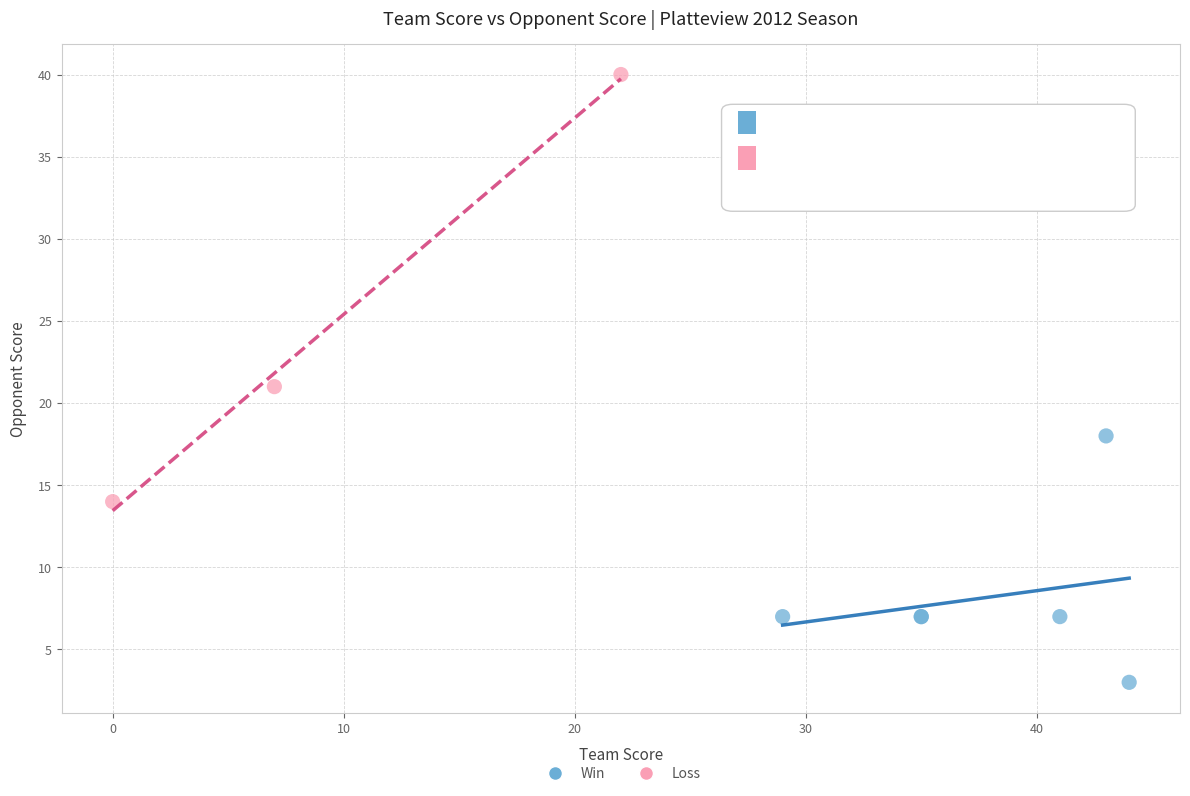

Which series has the largest Y range (max minus min)?

Loss